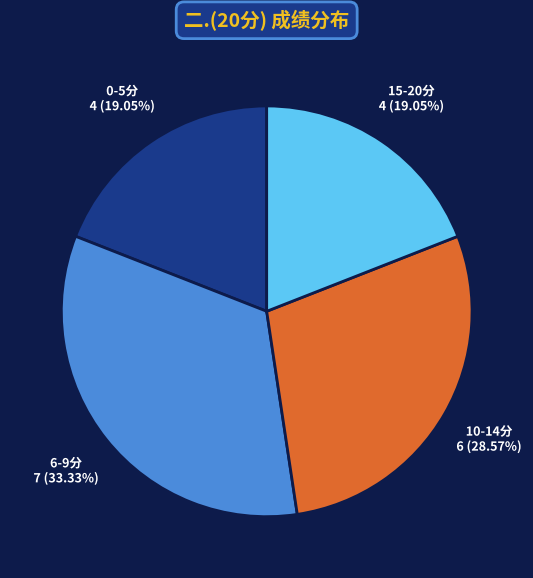

Approximately how many times larger is the value at 10-14分 compared to 6-9分?

0.9